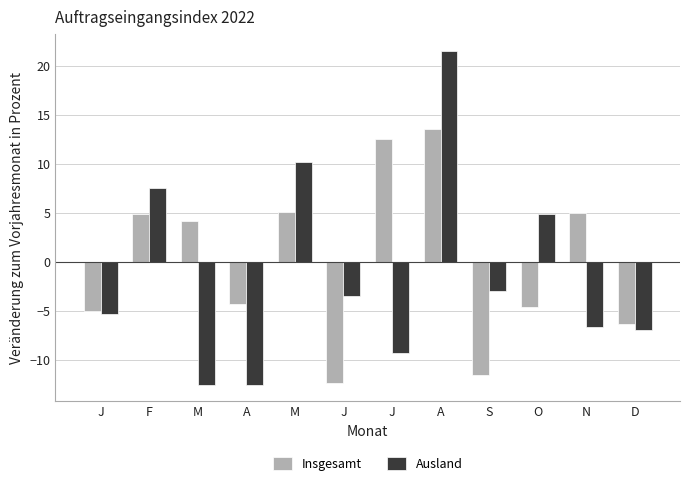

How many bars are there in total?

24